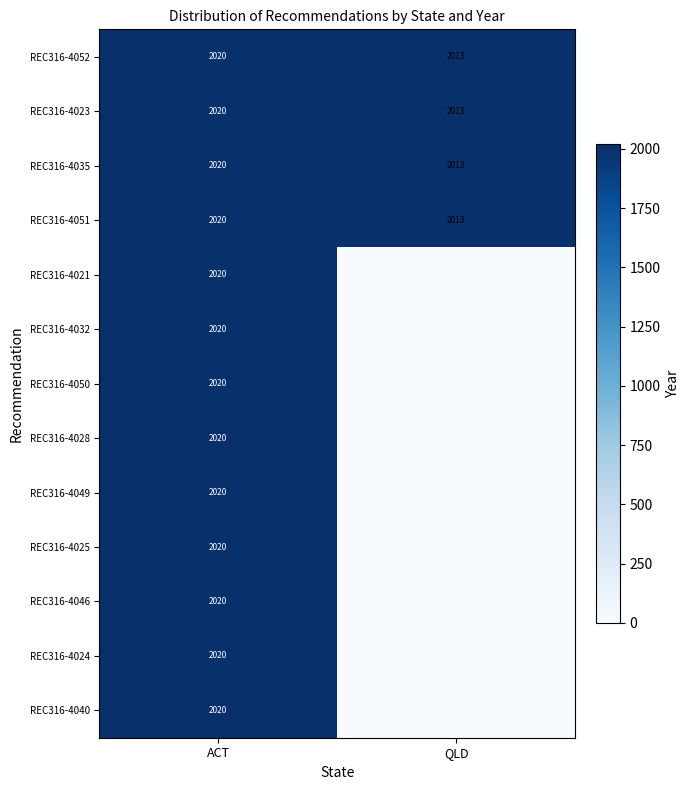

The REC316-4023 series shows 2013 at QLD. True or false?

True